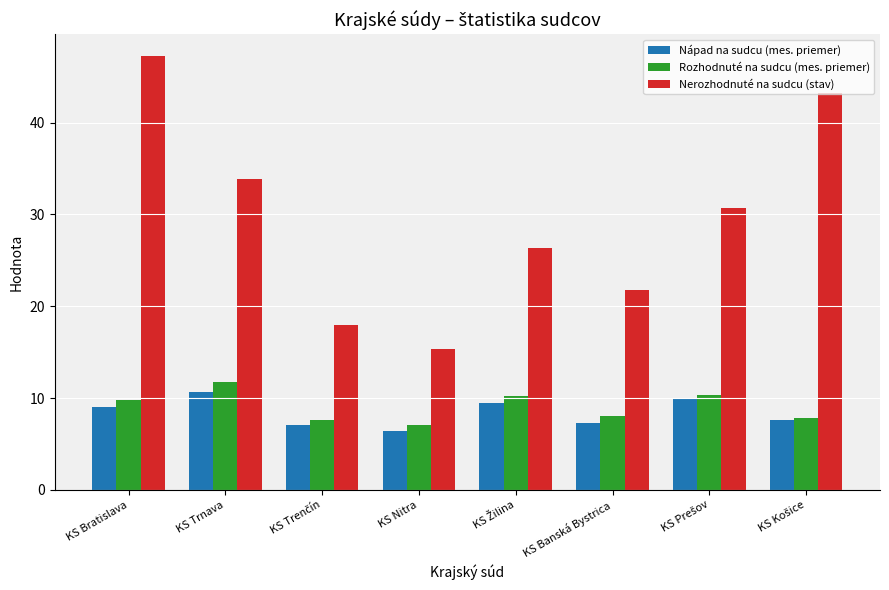

What is the total value across all series at KS Bratislava?

66.0